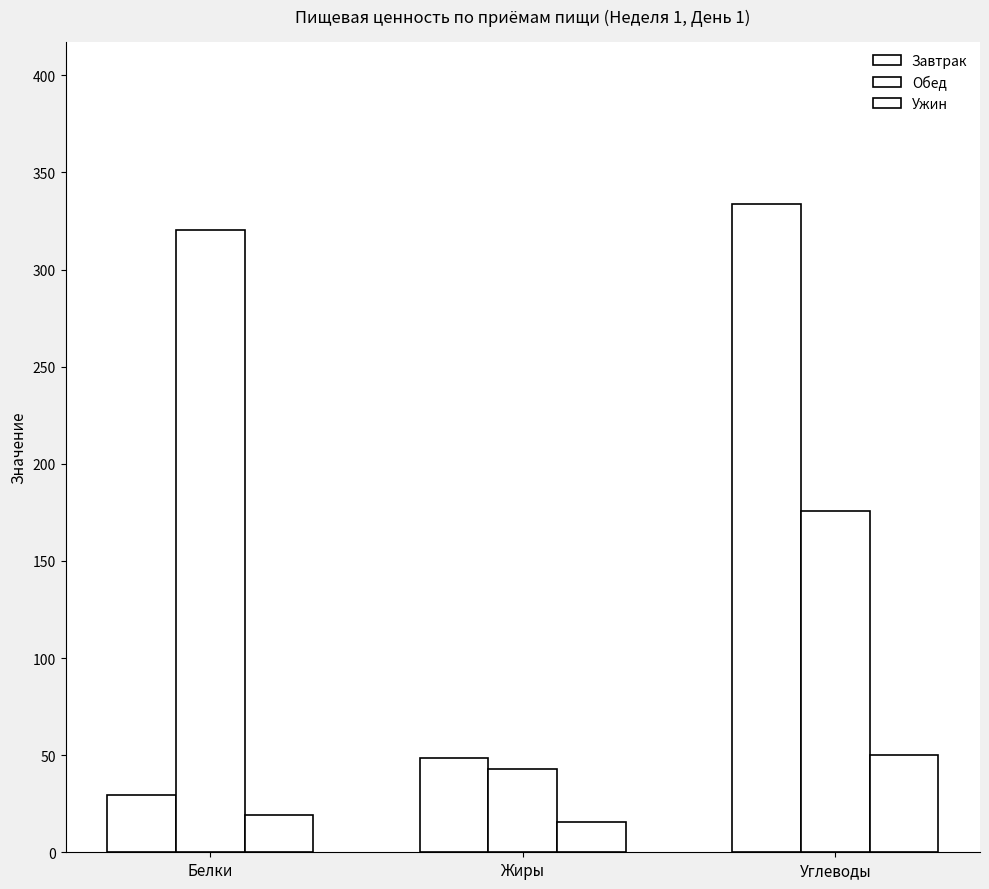

Is the value of Ужин at Углеводы greater than the value of Обед at Жиры?

Yes